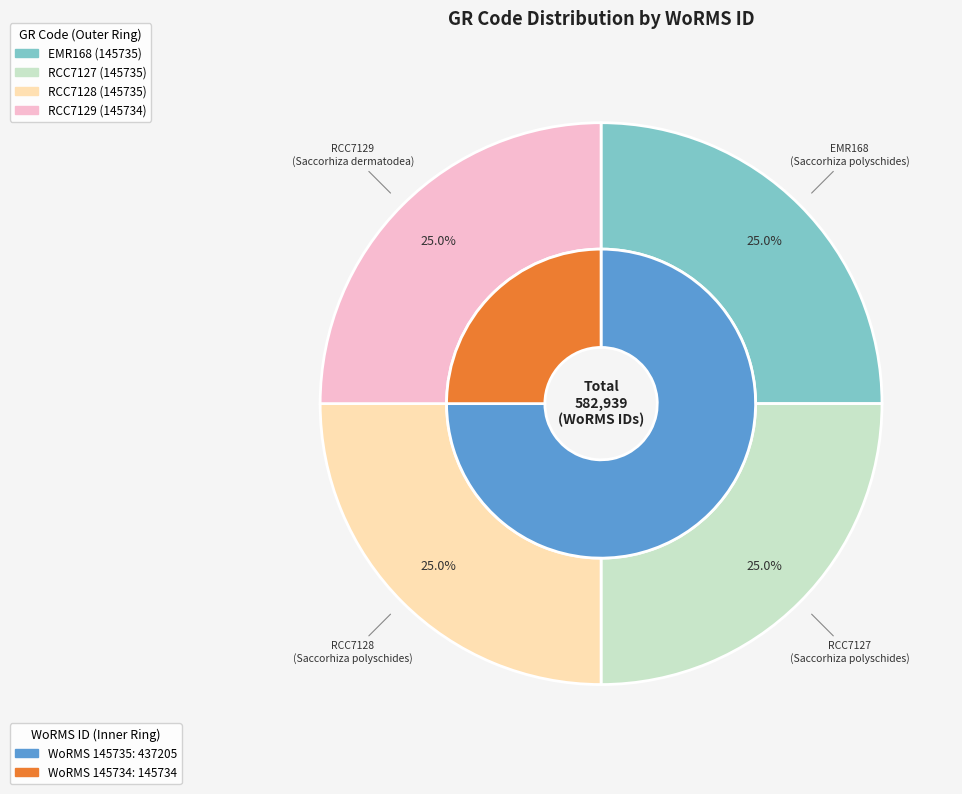

To the nearest percent, what portion does EMR168 represent?

25%